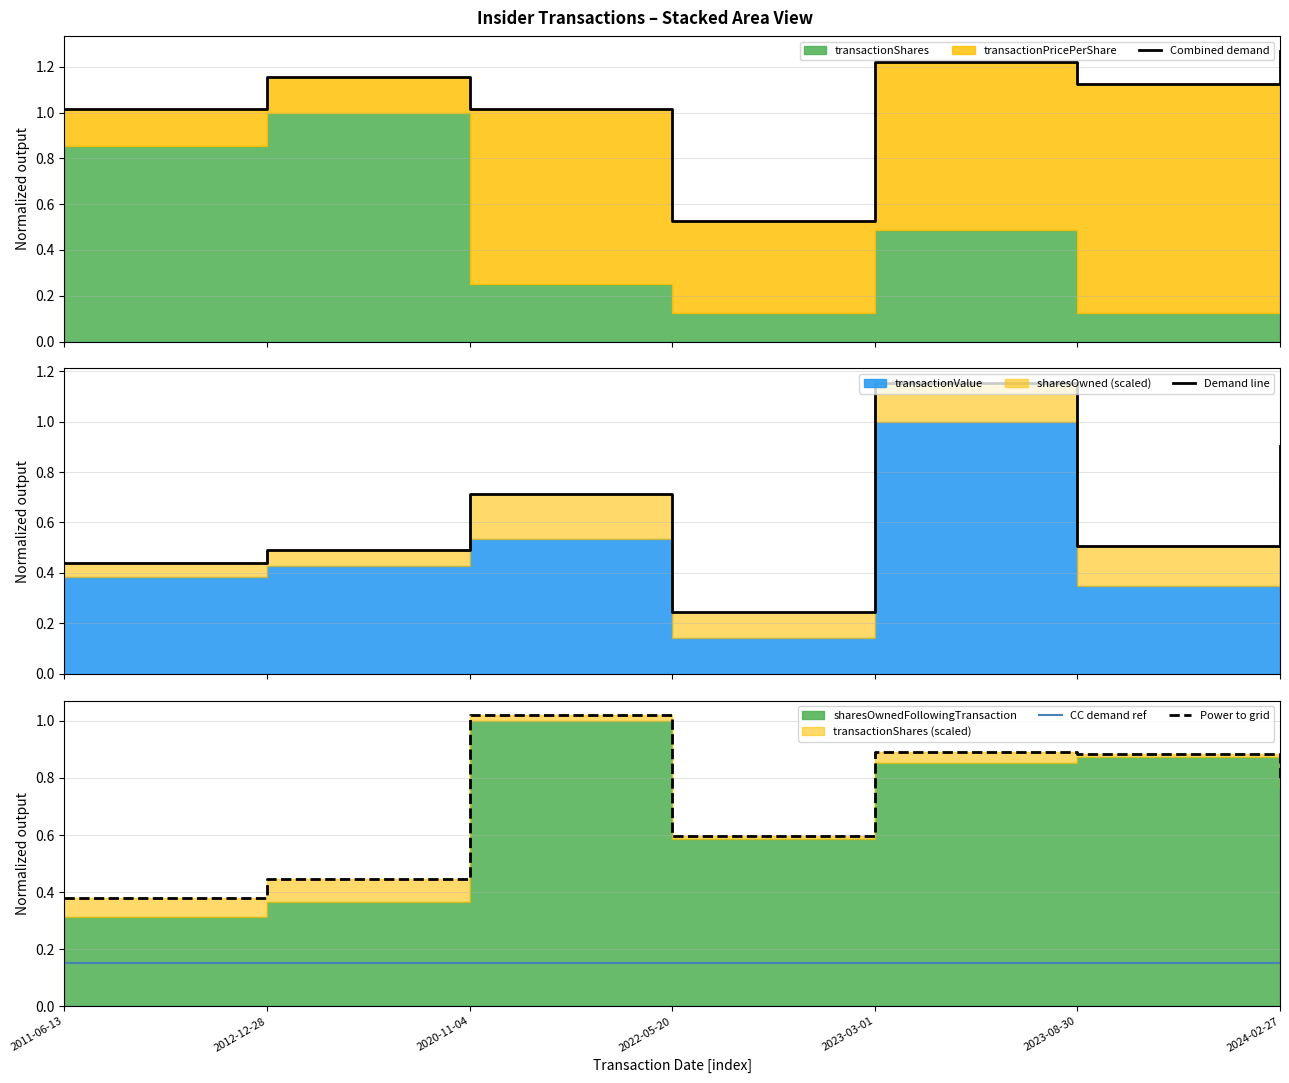

What position from the right is 2011-06-13?

7